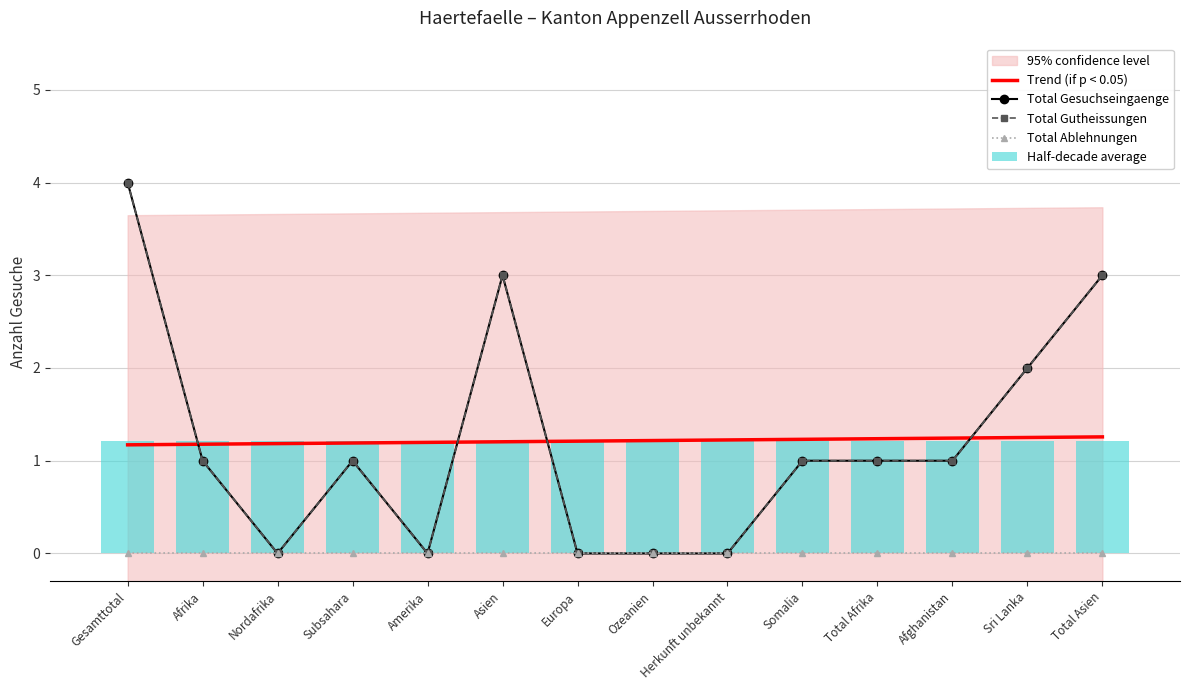

How many positive values does the Total Gutheissungen series have?

9